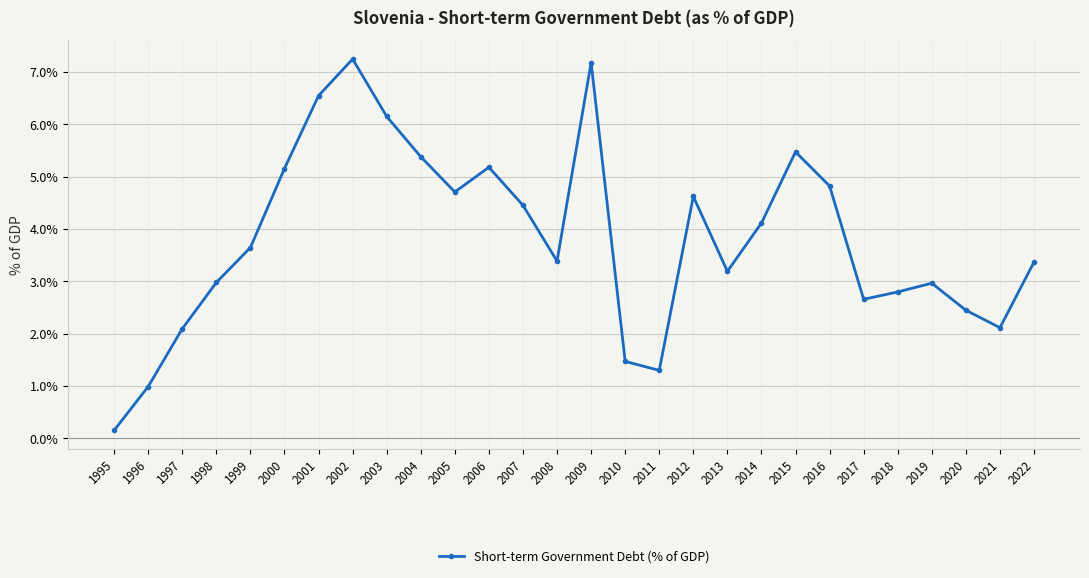

Approximately how many times larger is the value at 2018 compared to 2017?

1.1